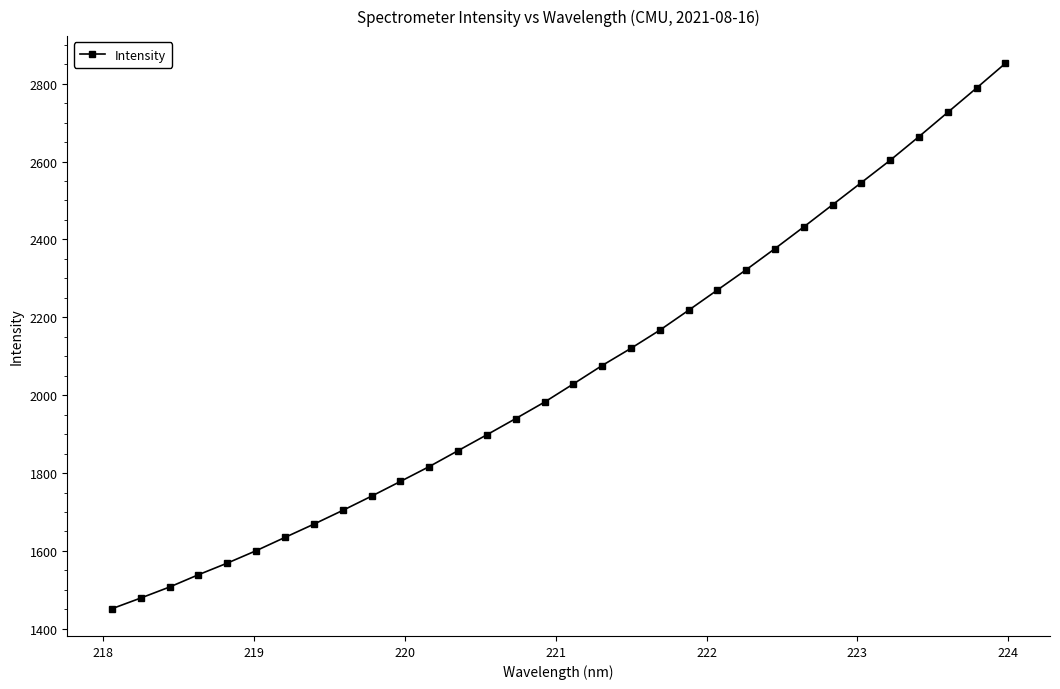

What is the maximum value shown in the chart?

2852.1